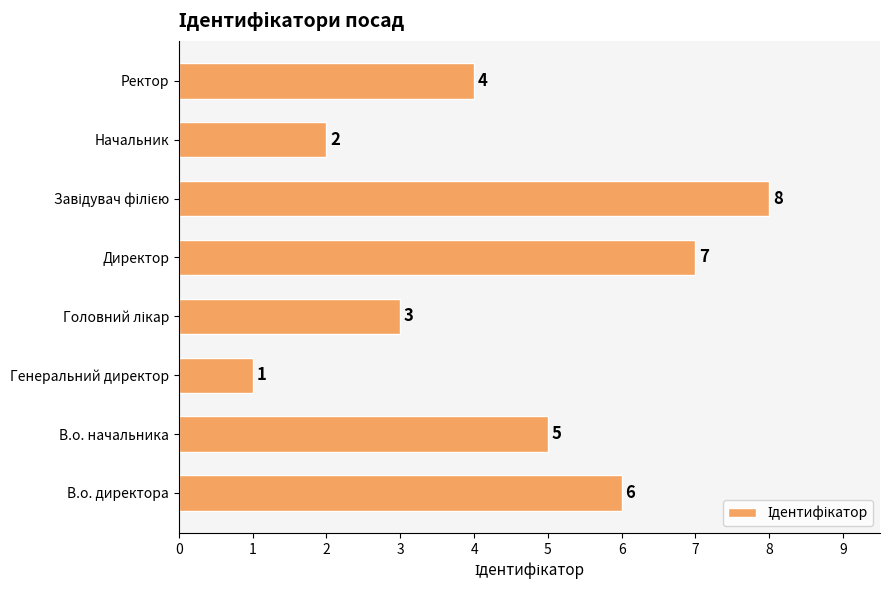

What is the sum of all values?

36